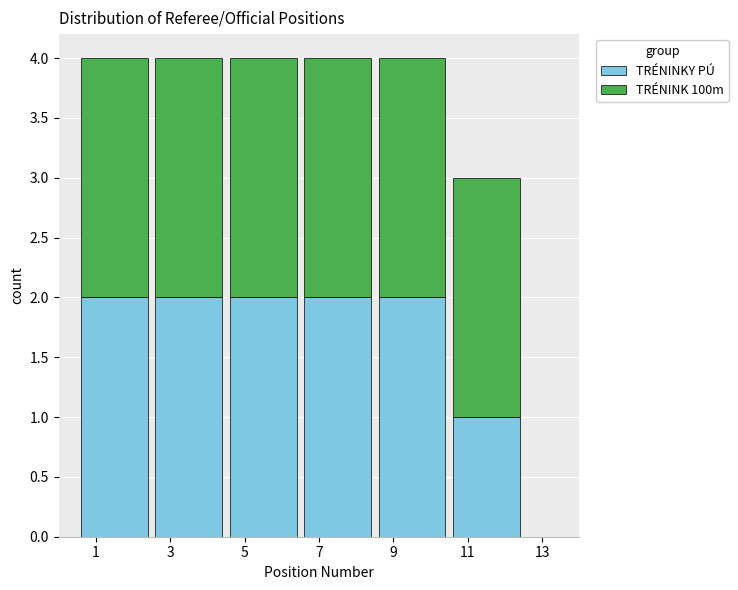

Reading left to right, list every stacked bar in this chart as the range it spans on the x-axis followed by its total height. The values are not printed on the chart, so give them approximately, as read against the axis.

0.5 to 2.5: 4
2.5 to 4.5: 4
4.5 to 6.5: 4
6.5 to 8.5: 4
8.5 to 10.5: 4
10.5 to 12.5: 3